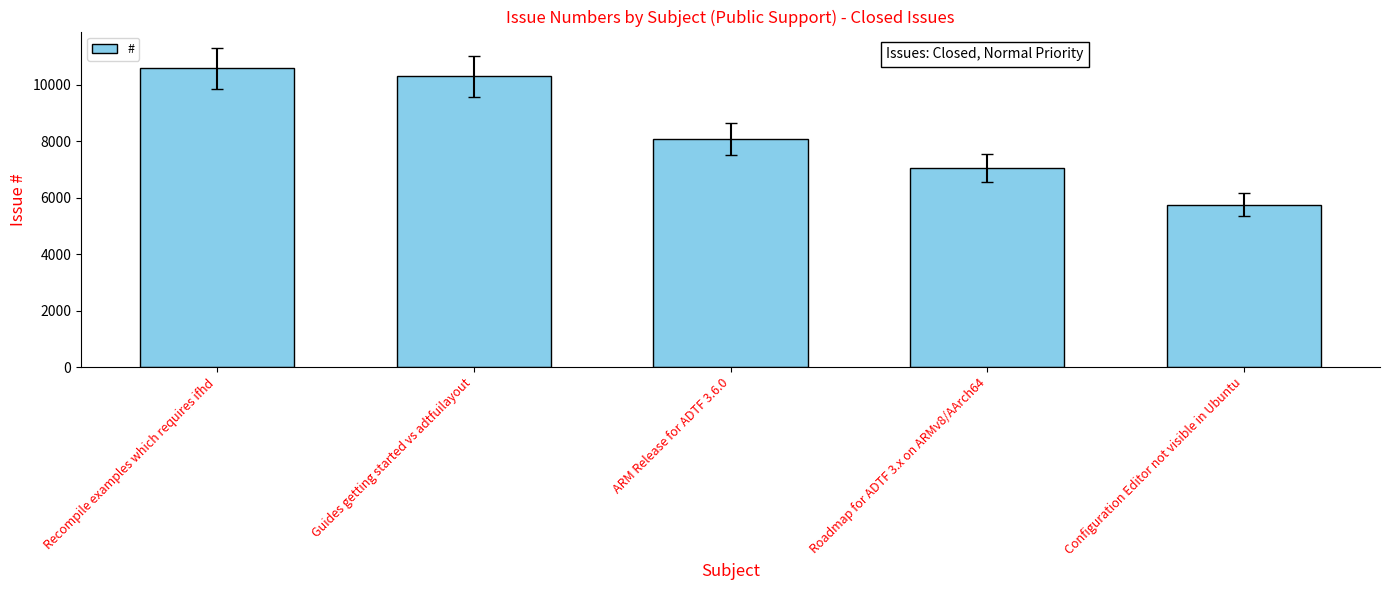

What is the ratio of the value at Recompile examples which requires ifhd to the value at Roadmap for ADTF 3.x on ARMv8/AArch64?

1.5